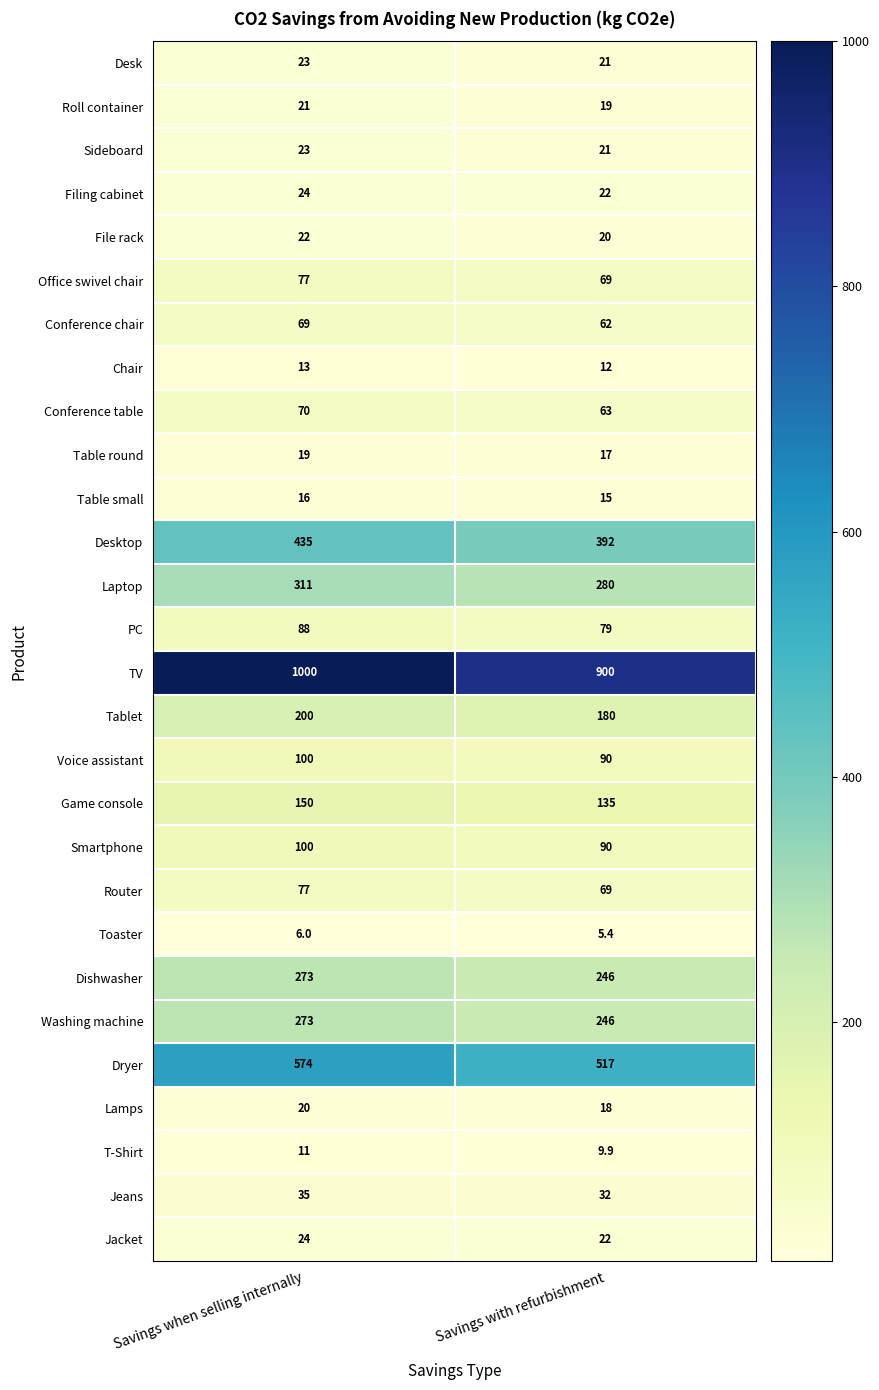

What is the greatest value displayed?

1000.0